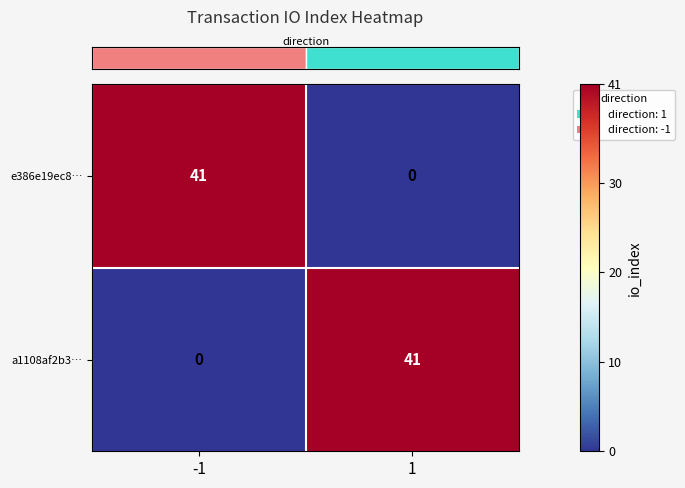

What is the total value across all series at 1?

41